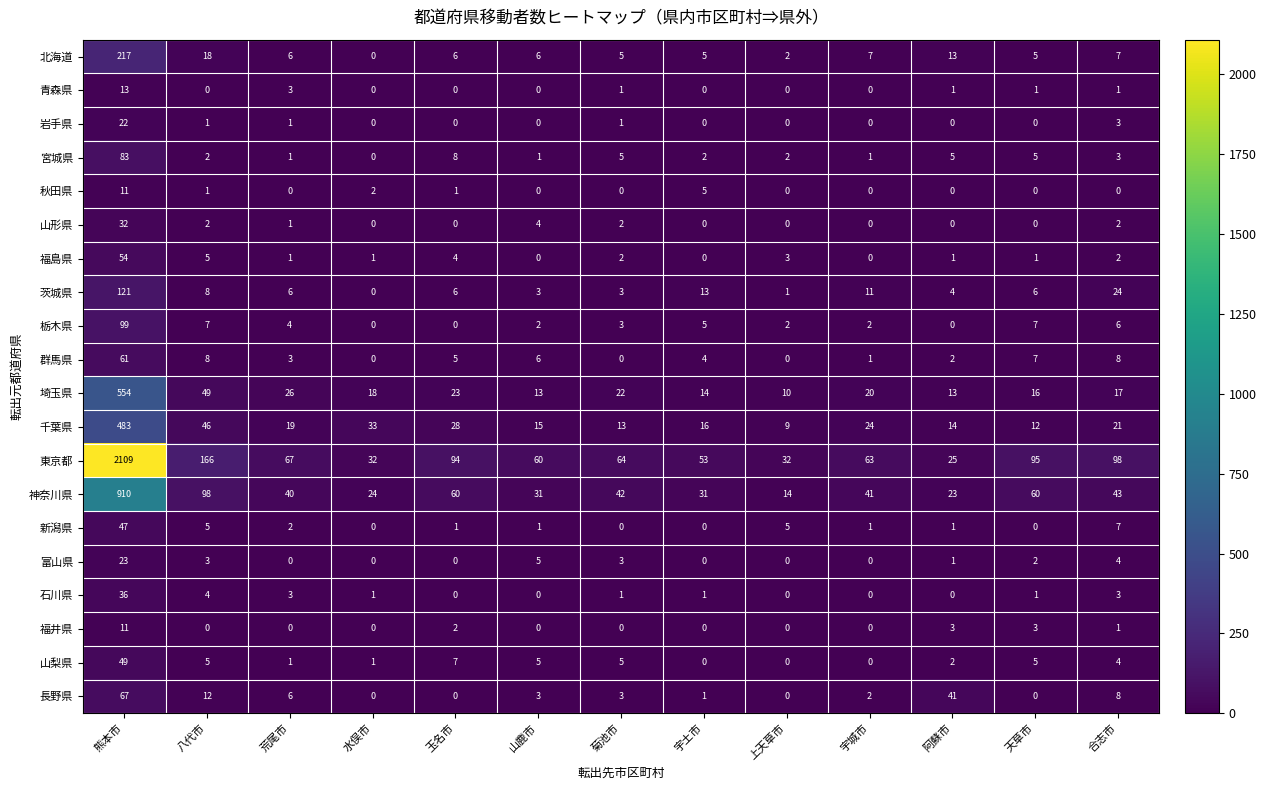

What is the difference between the maximum and minimum values in the 埼玉県 series?

544